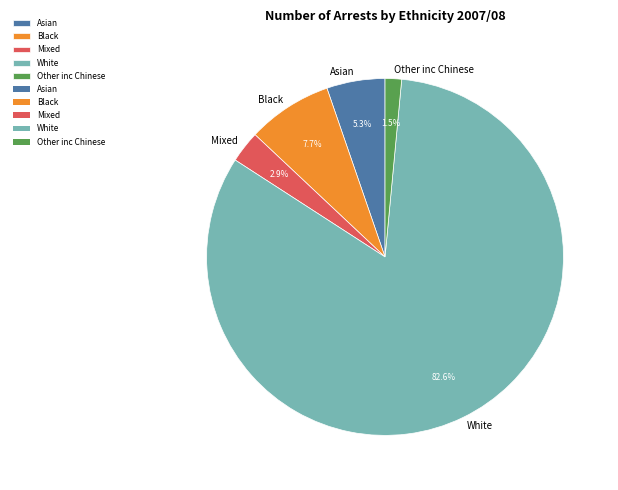

Which category has the biggest portion of the pie?

White